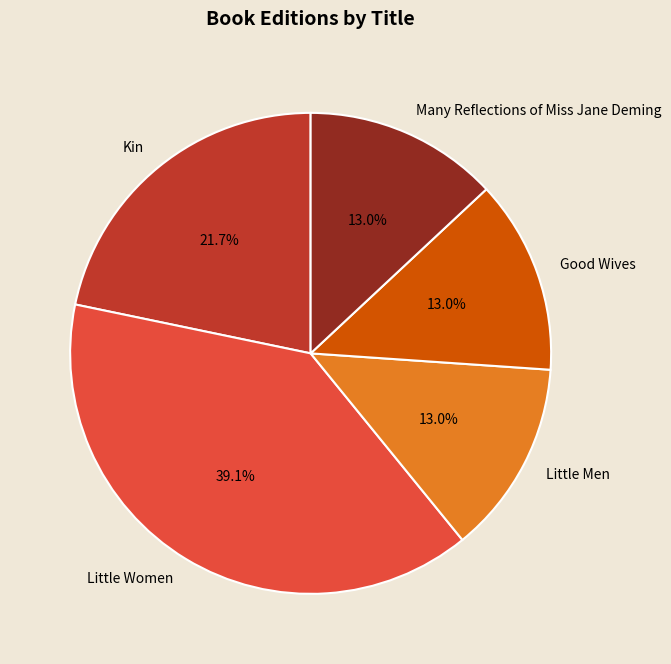

To the nearest percent, what portion does Little Men represent?

13%